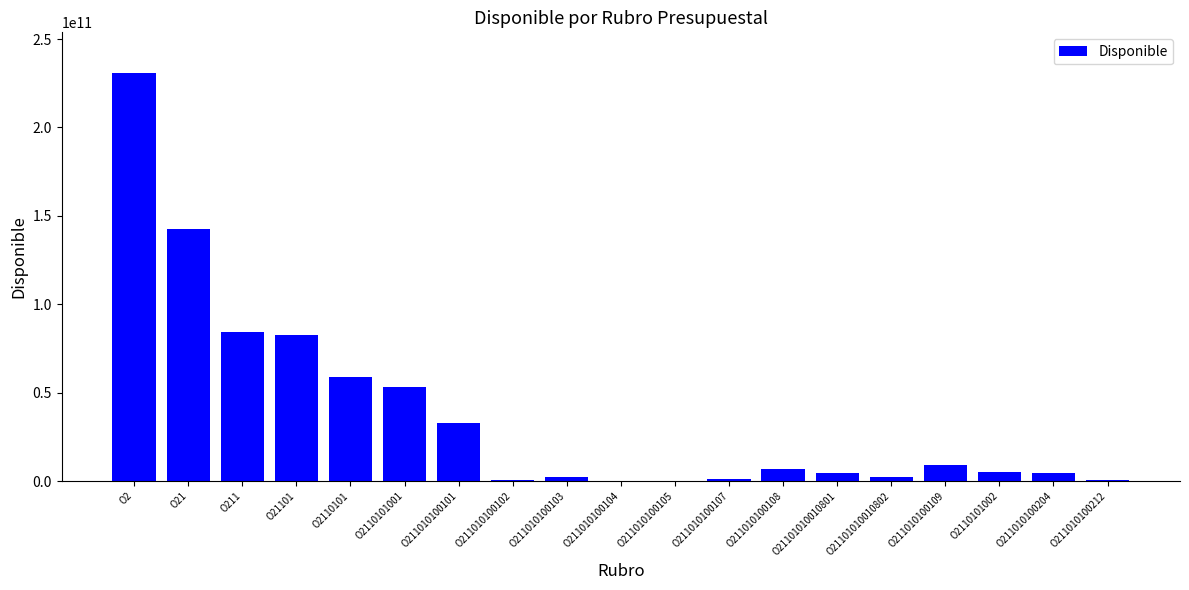

The chart shows a value of 166650000 at O211010100104. True or false?

True